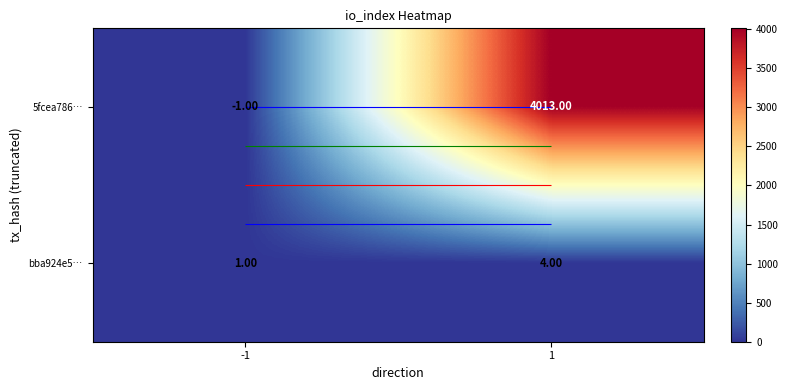

What is the minimum value shown in the chart?

-1